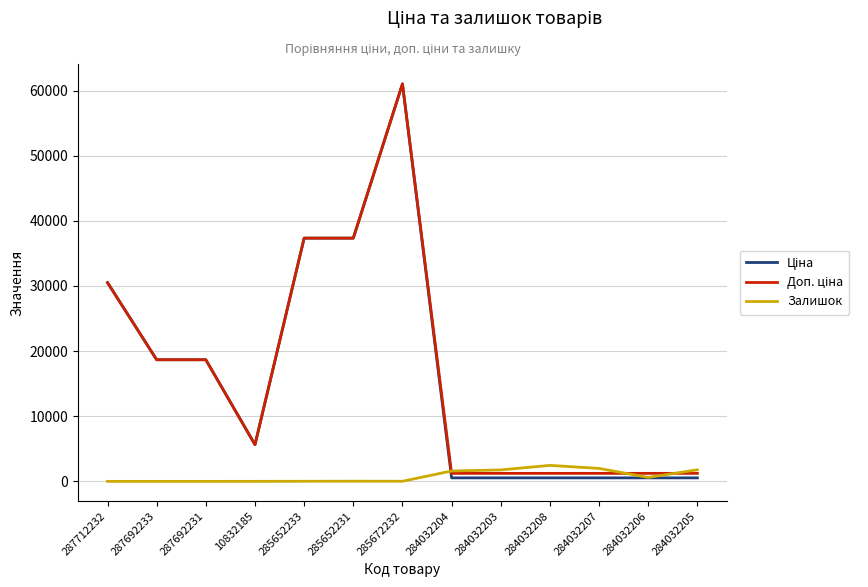

At which category is the sum across all series the highest?

285672232